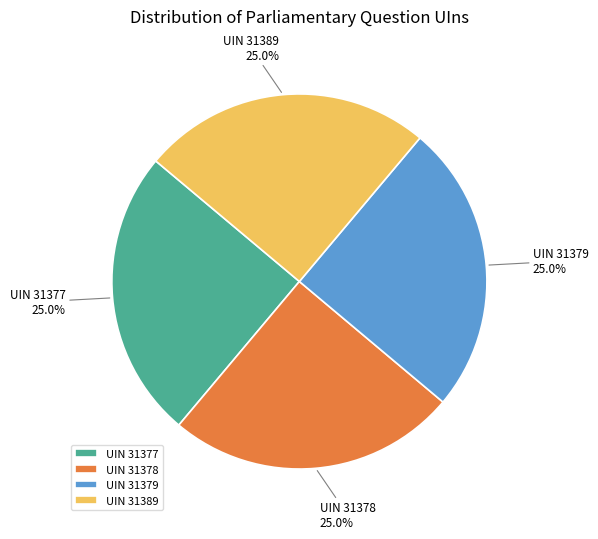

How many slices are in this pie chart?

4